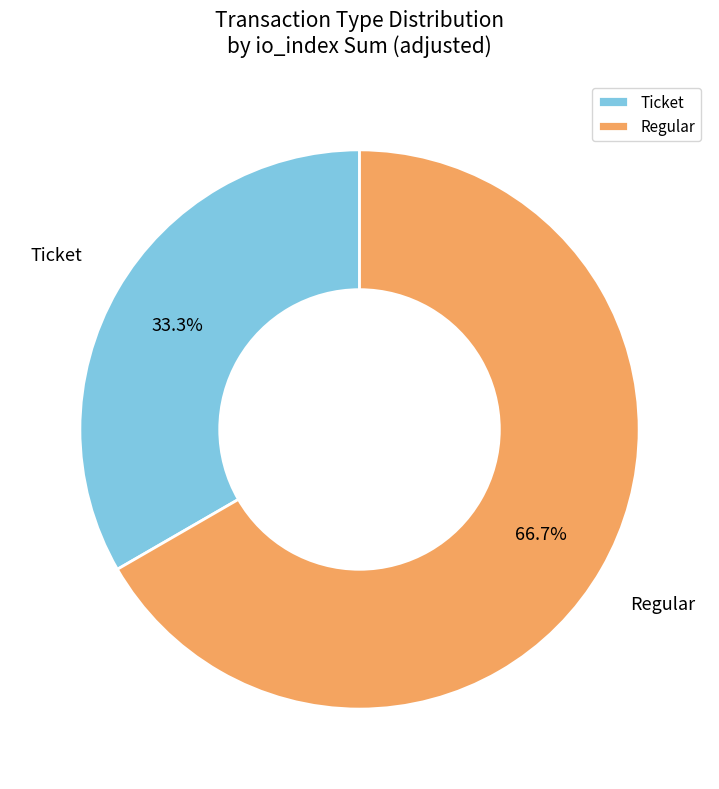

How many slices are in this pie chart?

2